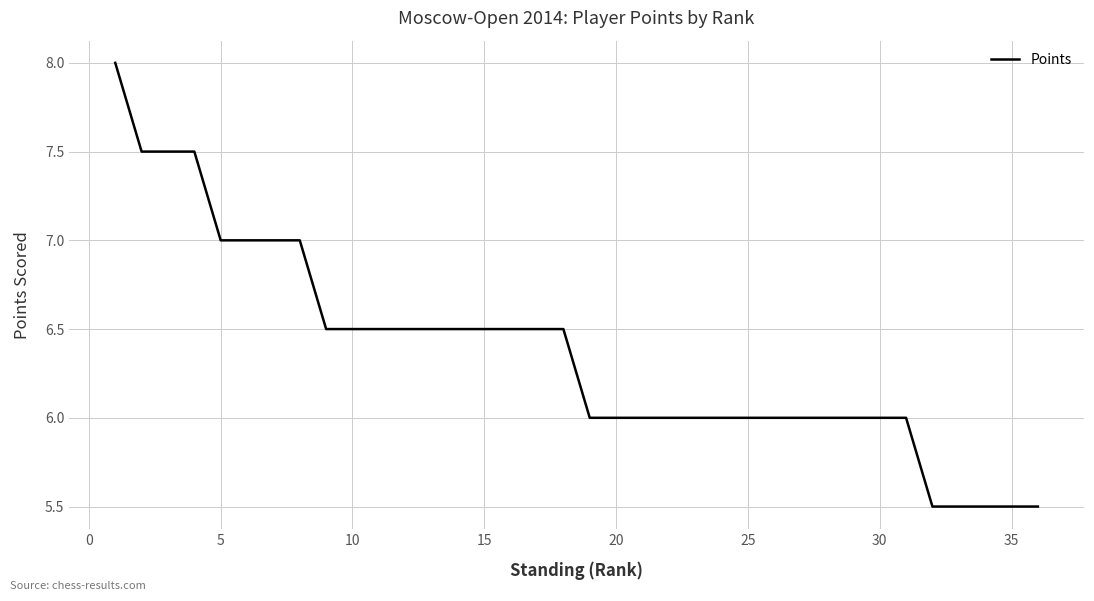

What is the smallest value displayed?

5.5